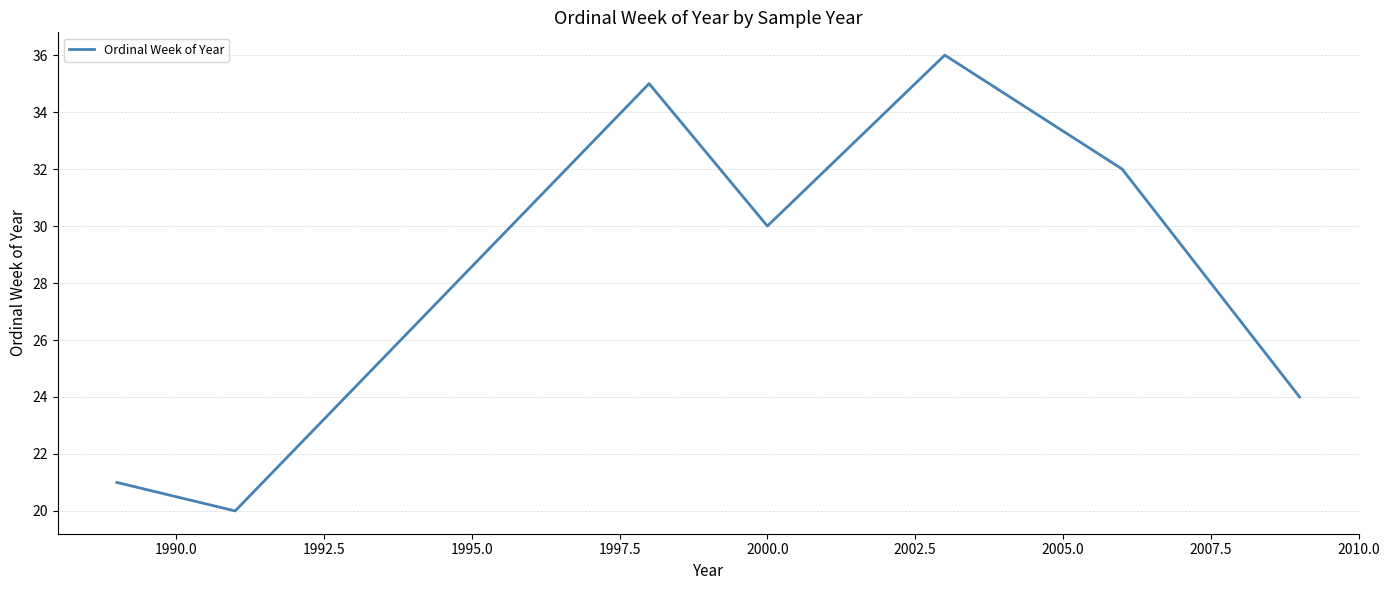

Count the number of data series in this chart.

1